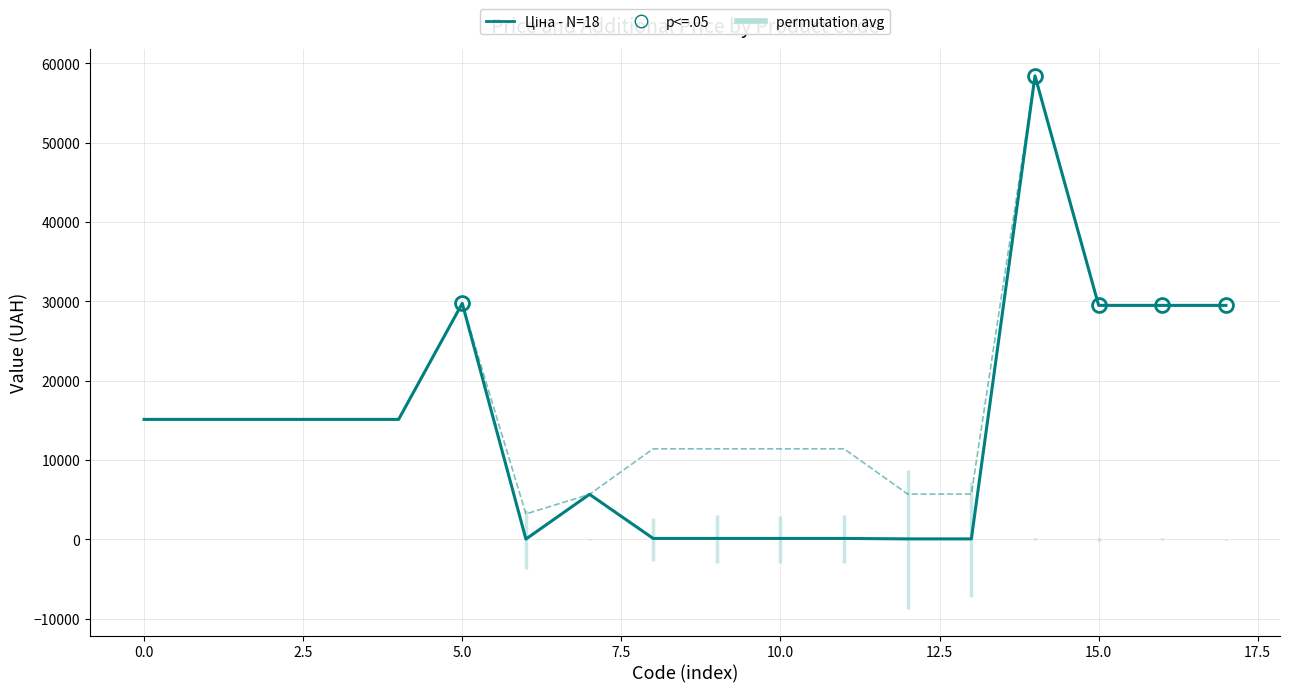

At how many categories does at least one series exceed 6265?

14